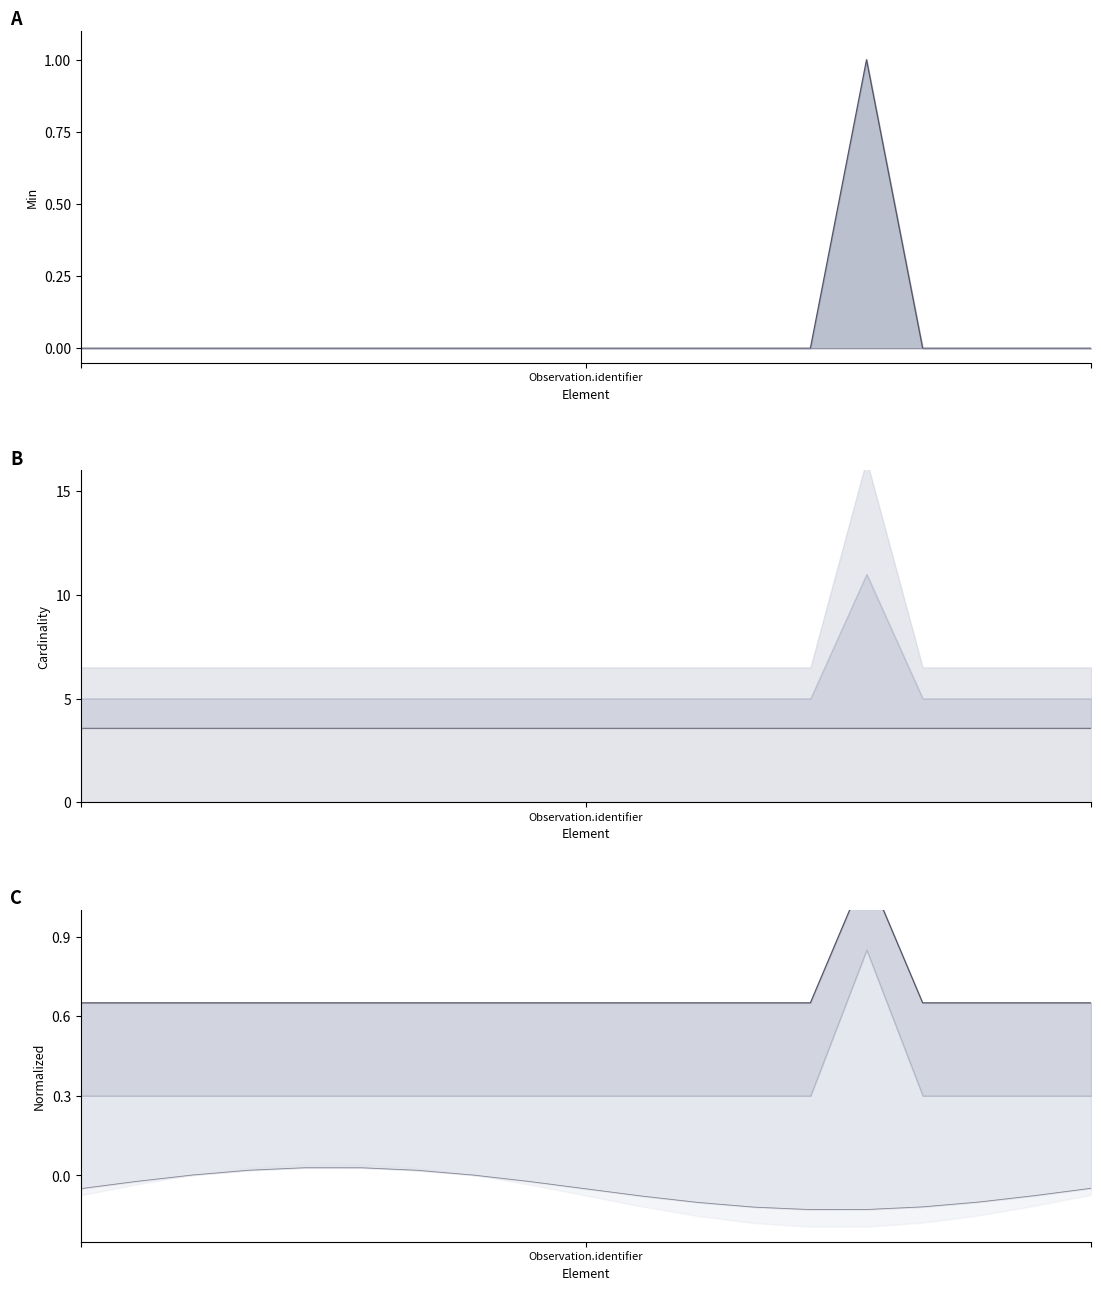

What position from the left is 12?

13